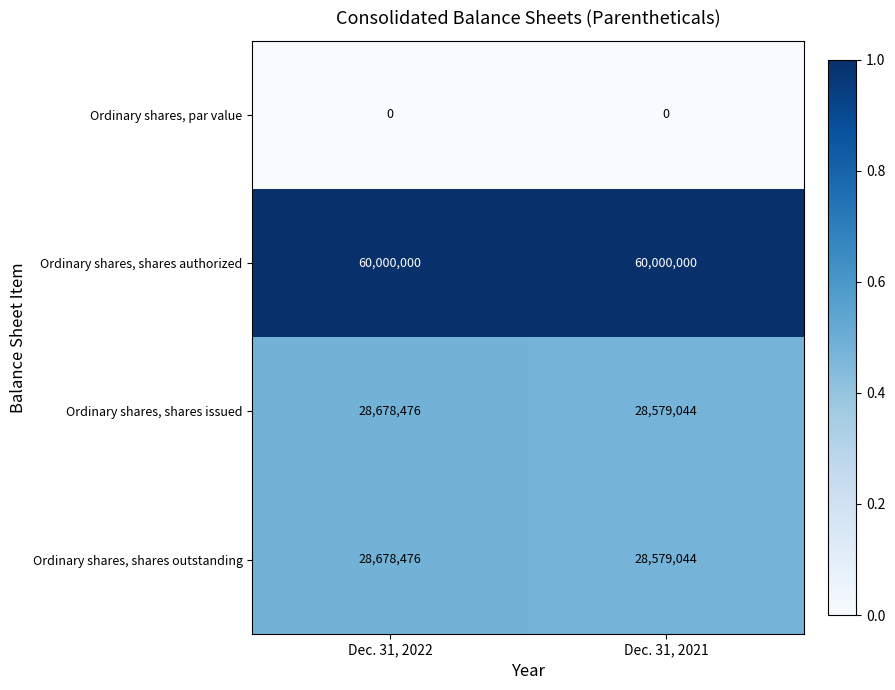

Rank the categories by Ordinary shares, shares outstanding value from lowest to highest.

Dec. 31, 2021, Dec. 31, 2022